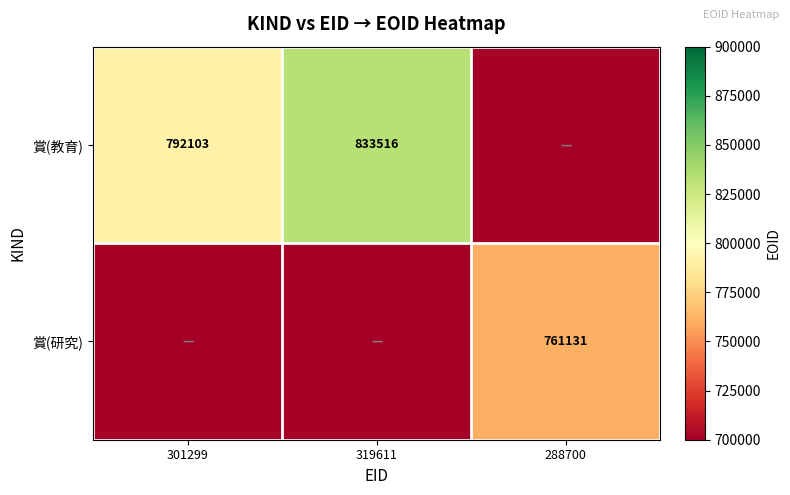

What is the total value across all series at 288700?

761131